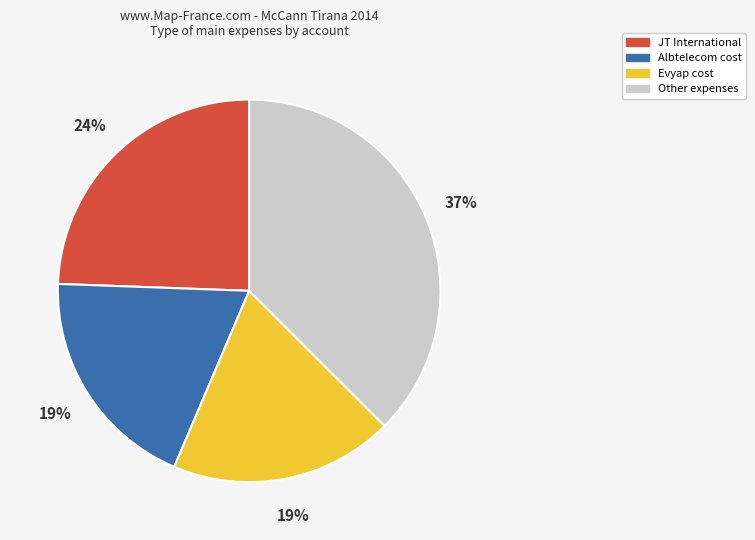

To the nearest percent, what percentage of the pie is Albtelecom cost?

19%